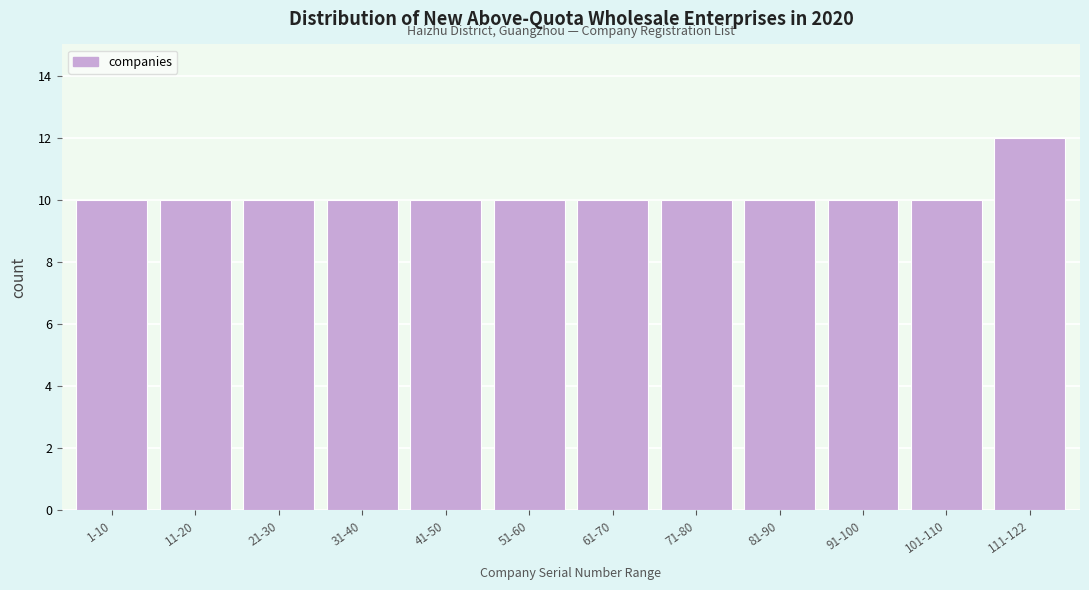

Reading left to right, what are all the values shown in this chart?

1-10=10	11-20=10	21-30=10	31-40=10	41-50=10	51-60=10	61-70=10	71-80=10	81-90=10	91-100=10	101-110=10	111-122=12